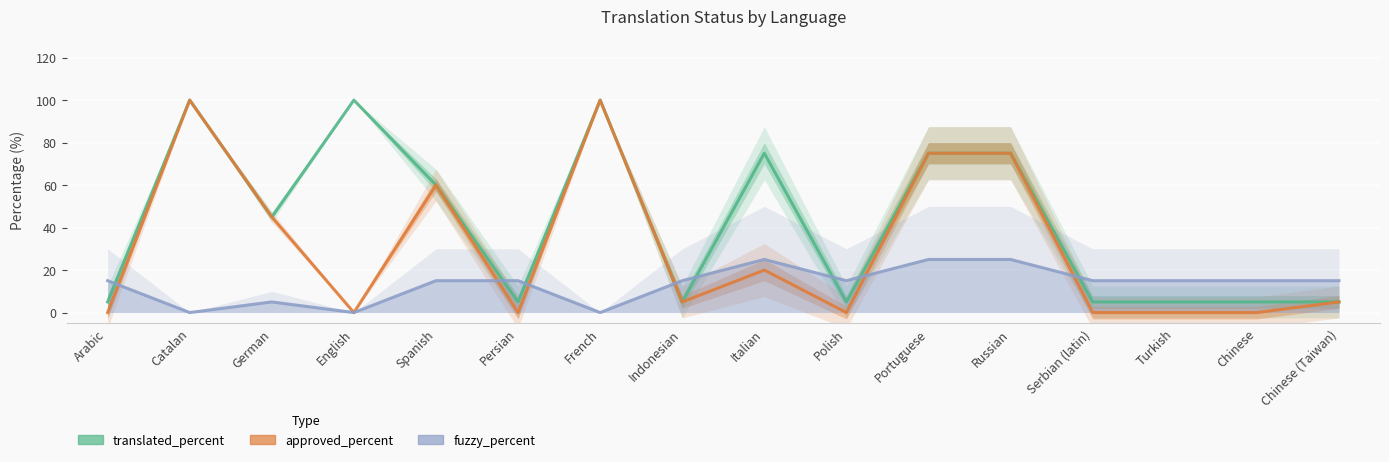

List the series in order of their peak value, highest first.

translated_percent, approved_percent, fuzzy_percent